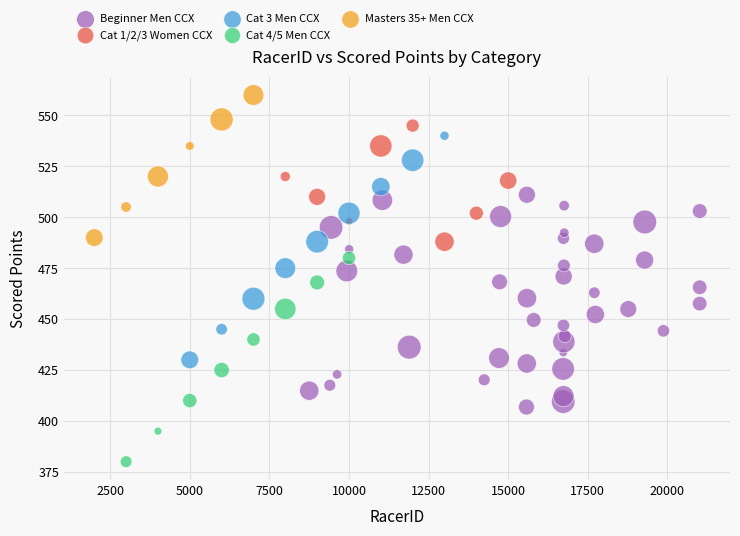

Which series contains the highest Y value?

Masters 35+ Men CCX